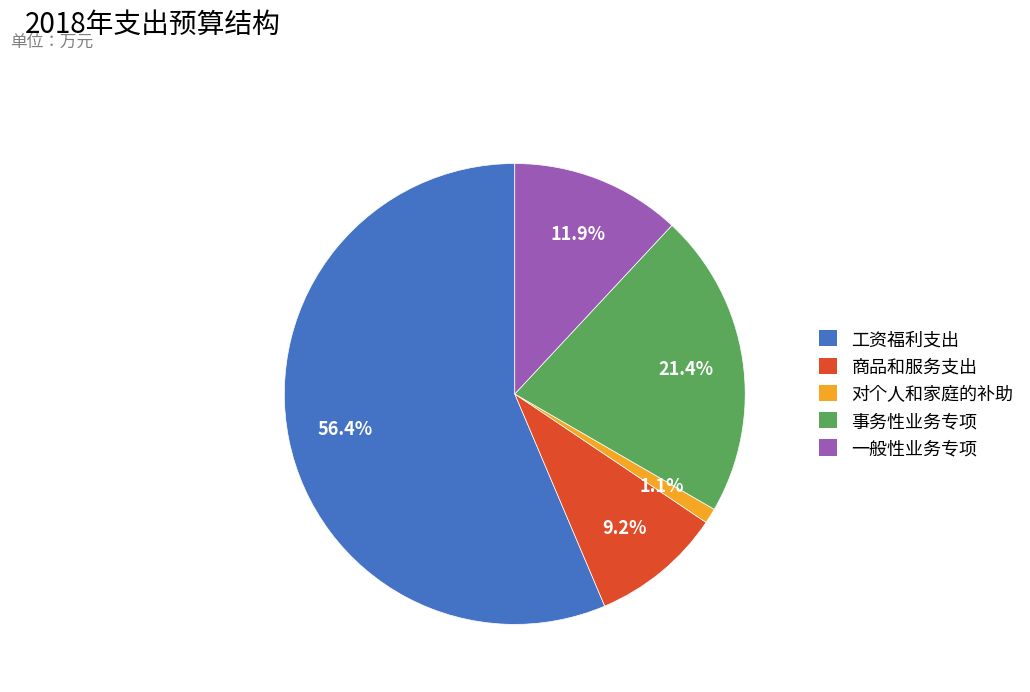

How many slices are in this pie chart?

5